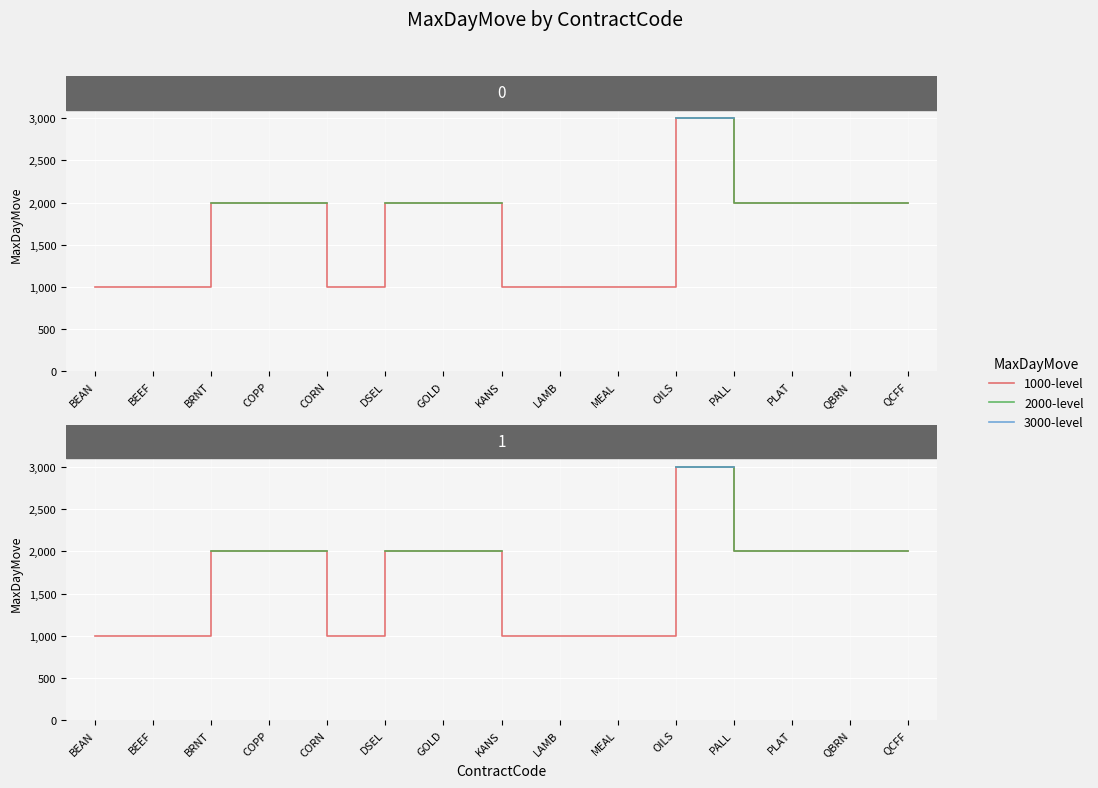

Is the value of 3000-level at CORN greater than the value of 2000-level at QCFF?

No